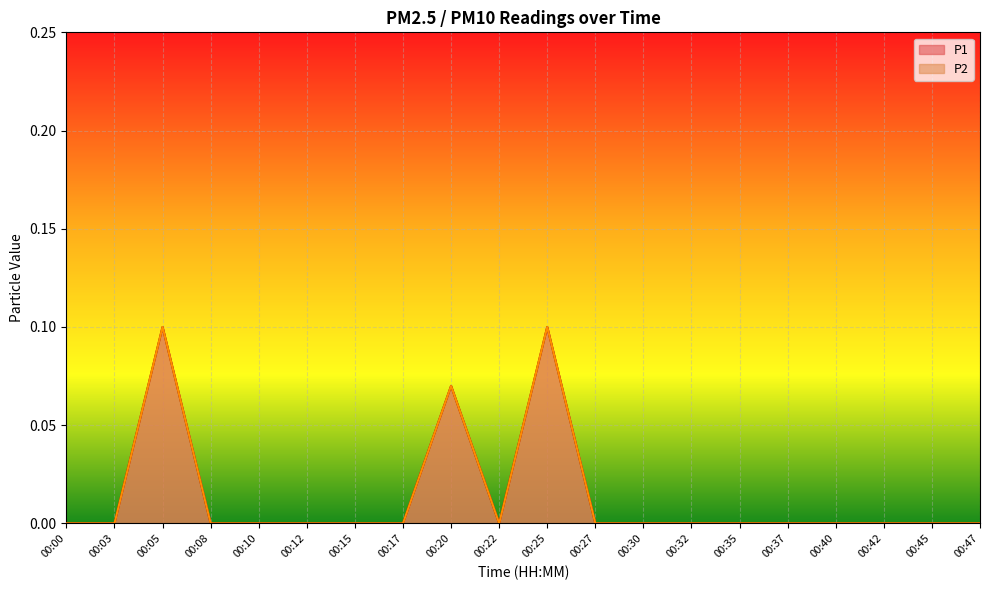

Count the P2 values in the range 0 to 1.

20